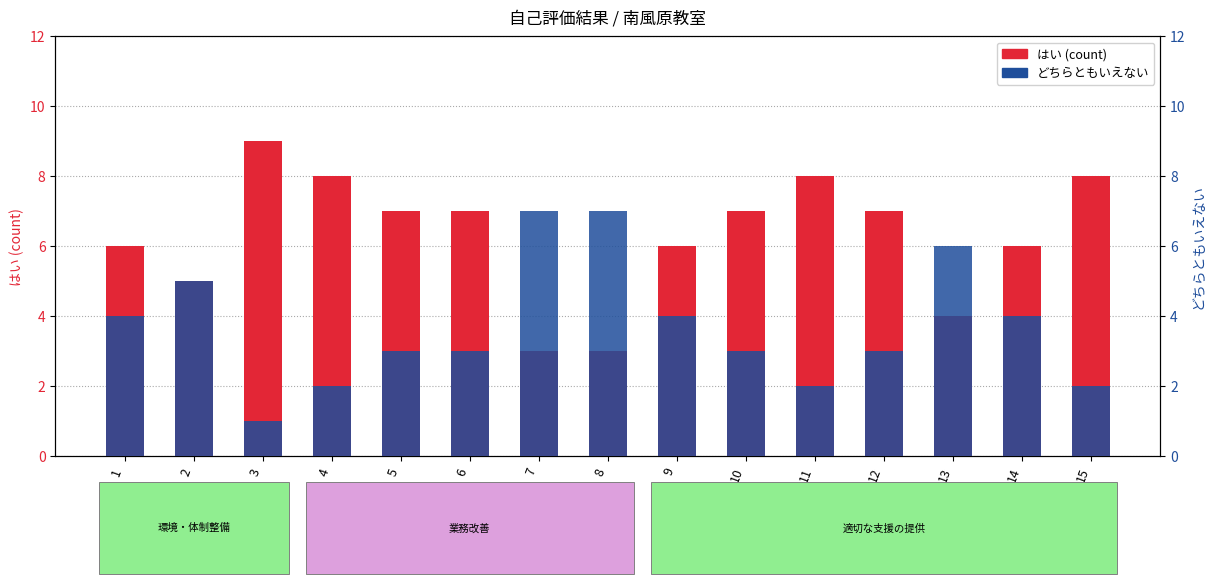

Which has a higher value, 4 or 11?

4